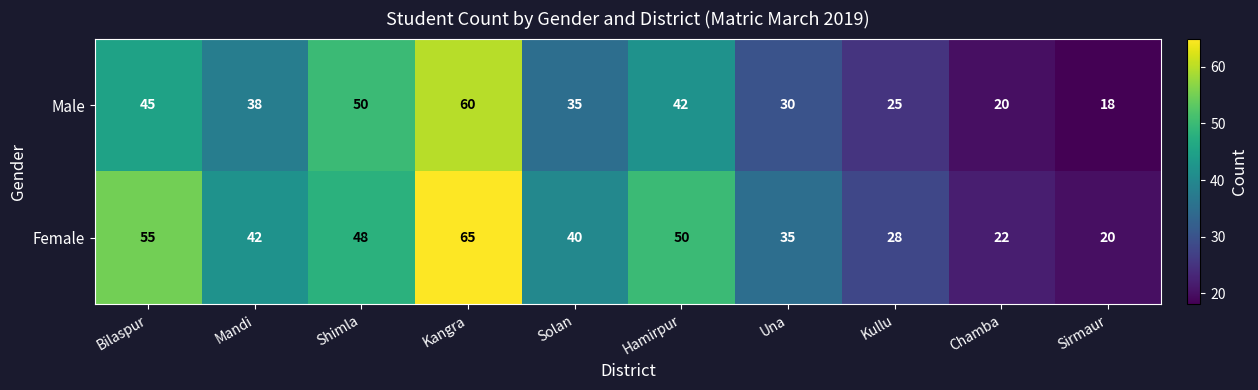

What is the sum of all Female values?

405